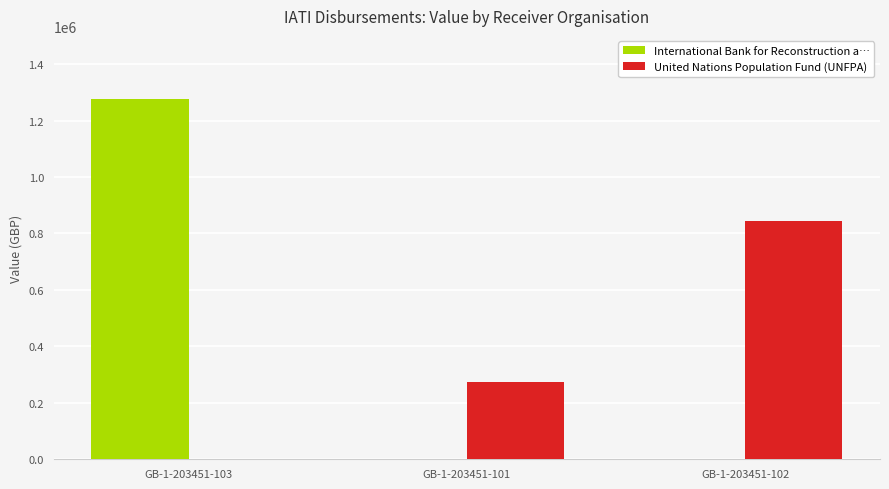

How many categories are shown in the chart?

3